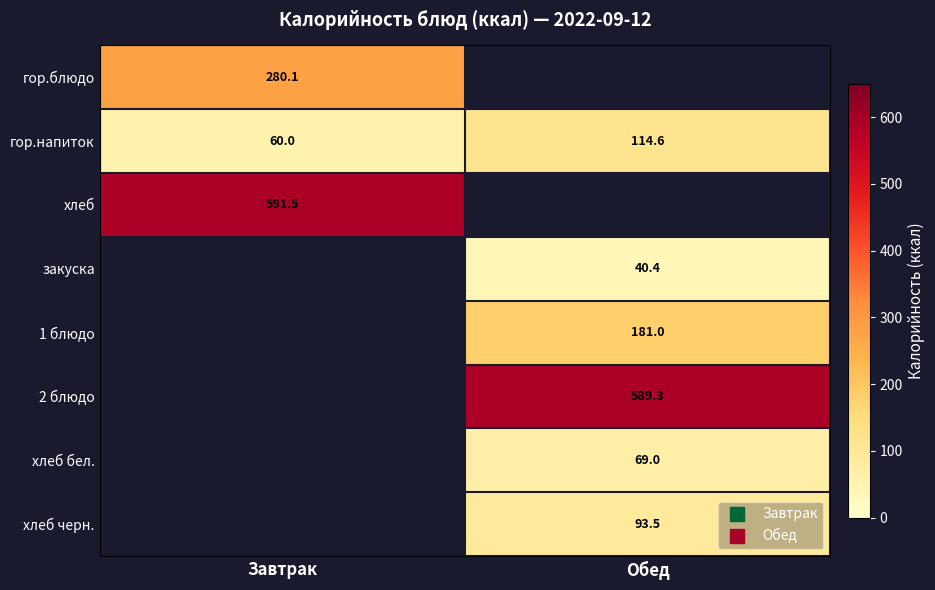

How many values in 2 блюдо are above zero?

1